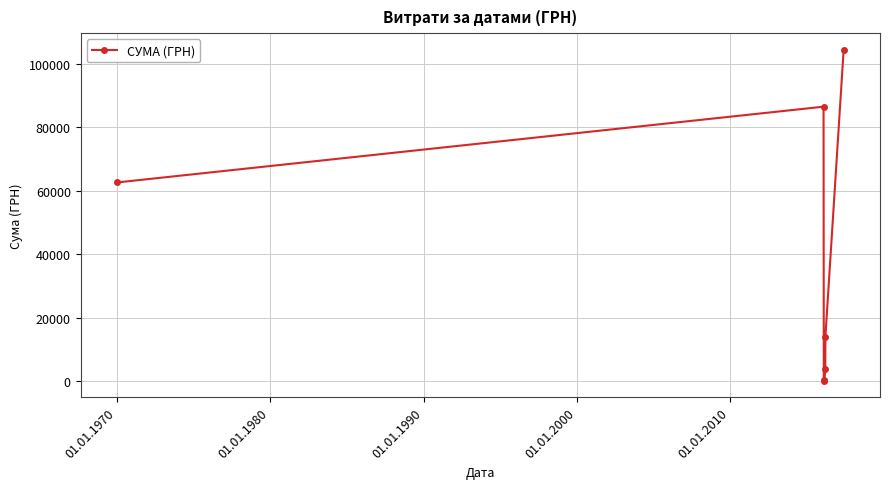

How many values exceed 13757?

4